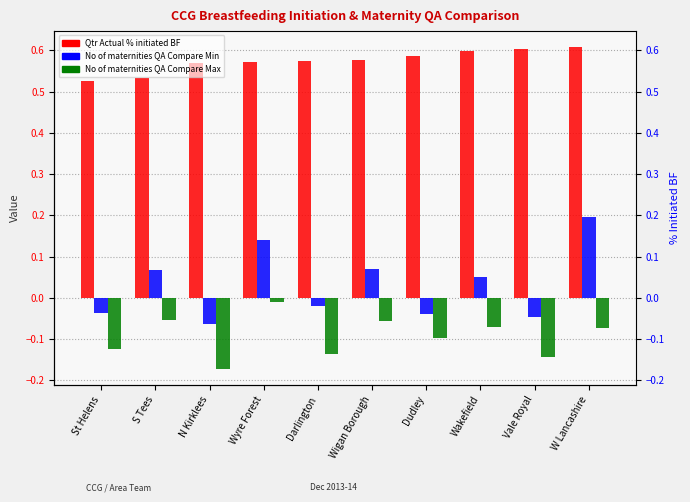

How many groups of bars are there?

10